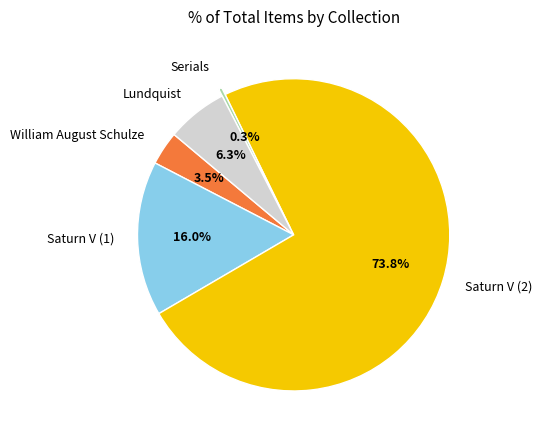

How much of the chart is everything except Serials?

99.7%